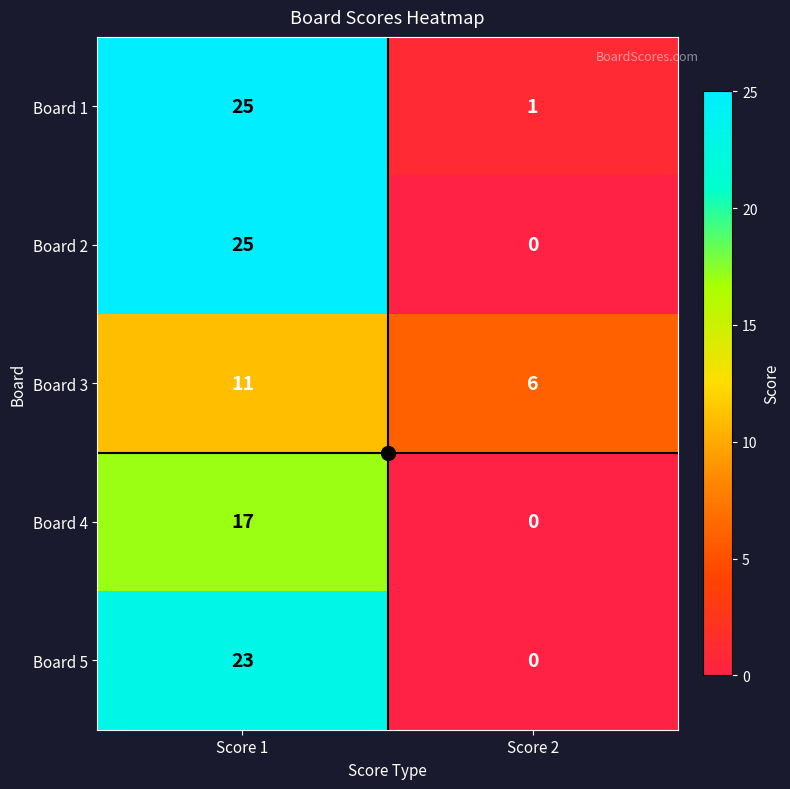

What is the difference between the maximum and minimum values in the Board 4 series?

17